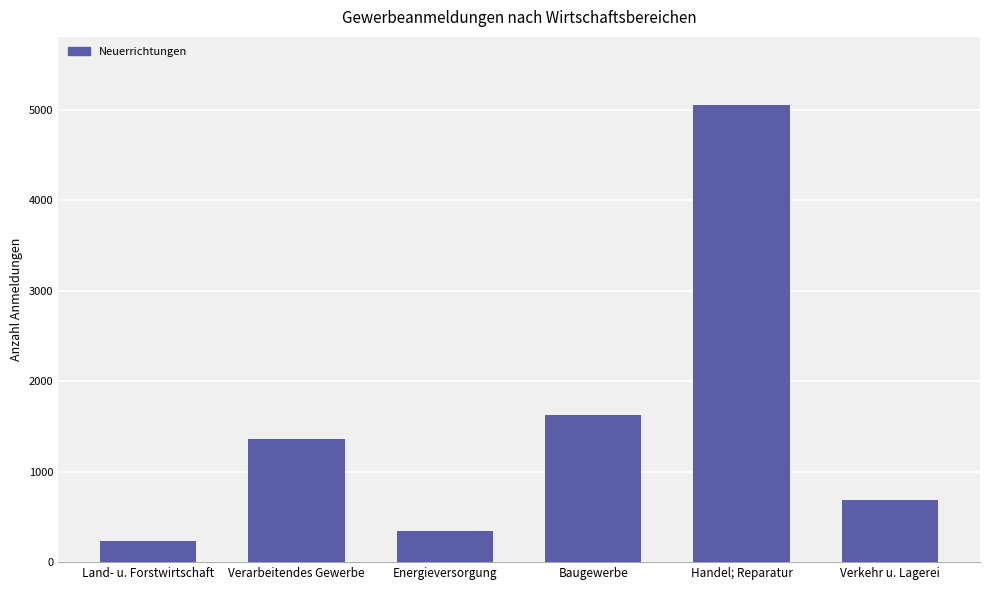

Read the value at Baugewerbe.

1631